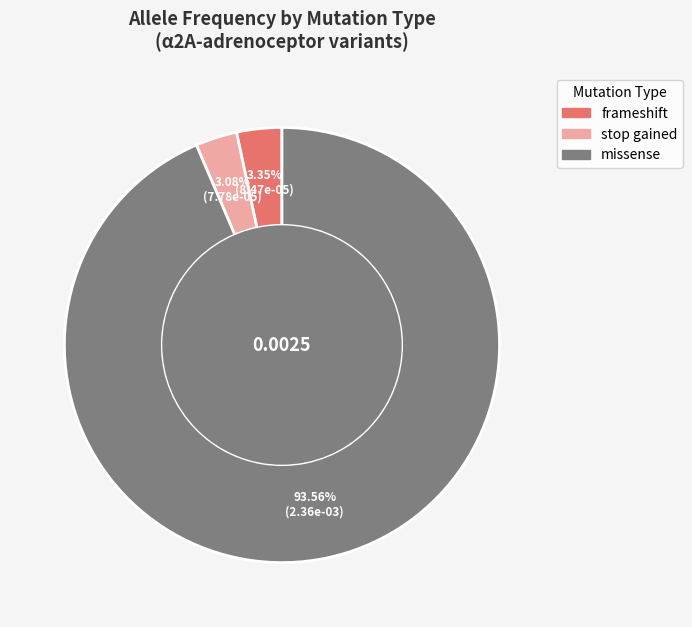

Rank the categories by value from lowest to highest.

stop gained, frameshift, missense